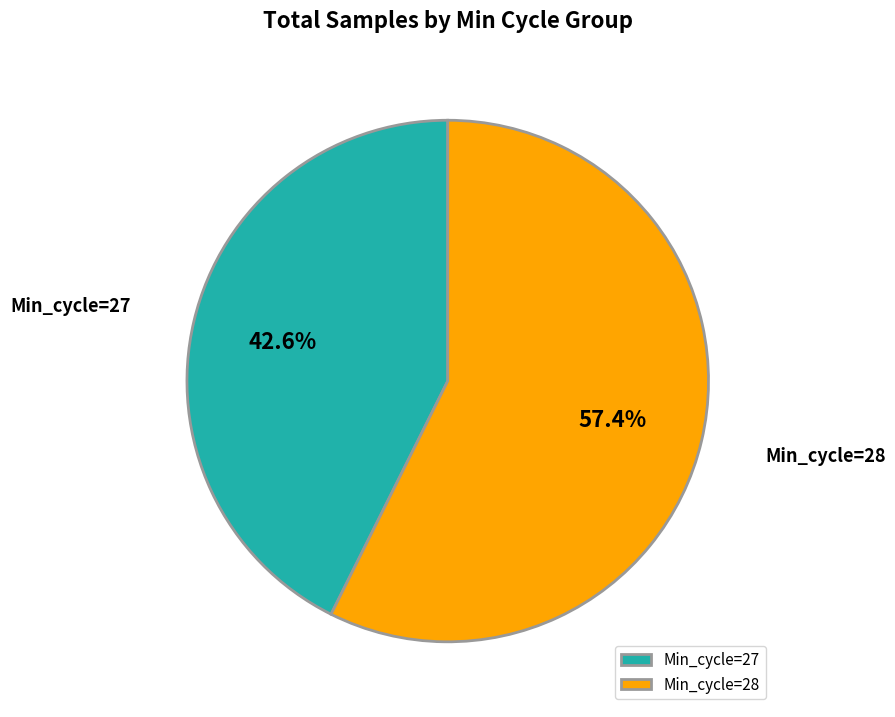

Approximately how many times larger is the value at Min_cycle=28 compared to Min_cycle=27?

1.3